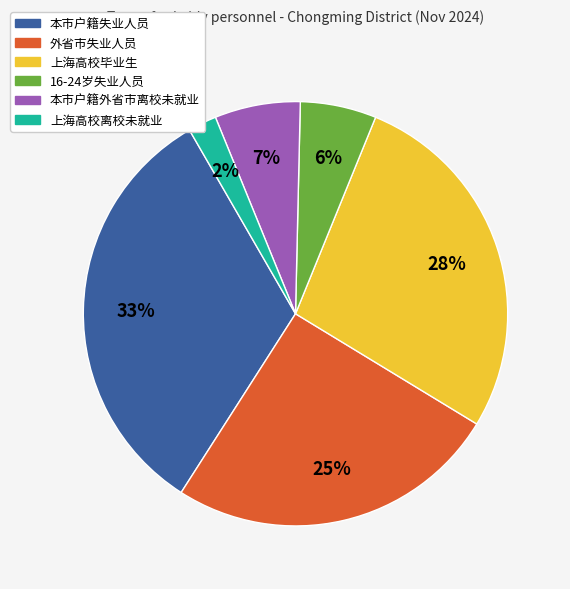

How many slices are in this pie chart?

6